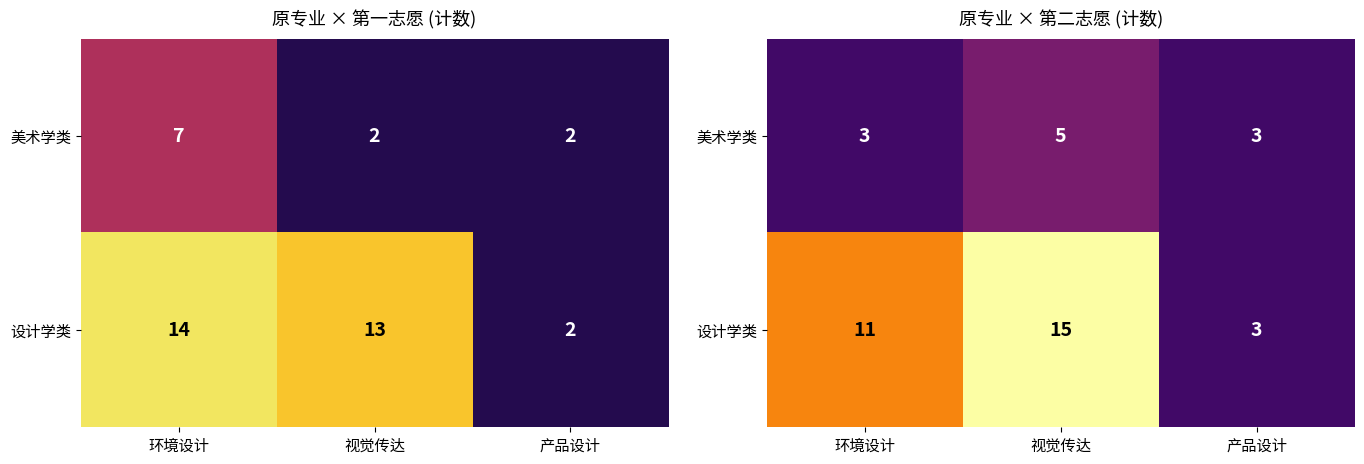

At which label does 设计学类 reach its minimum?

产品设计